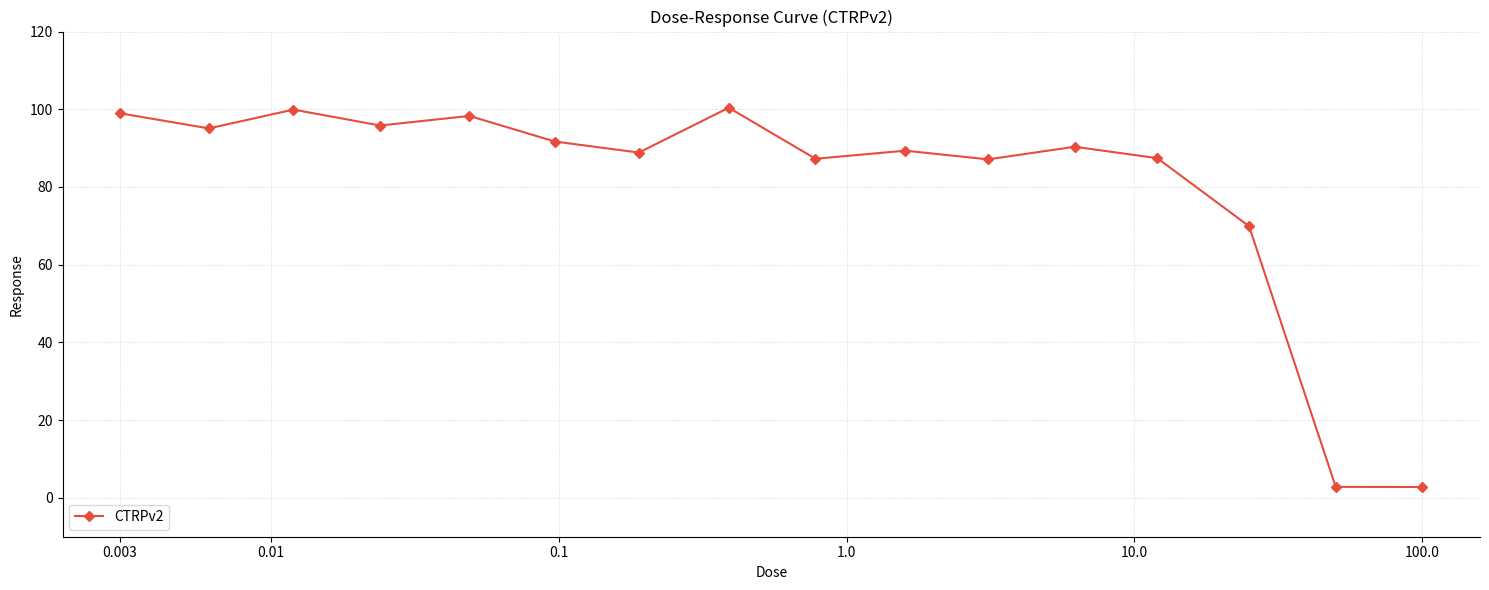

What is the difference between the maximum and minimum values?

97.6